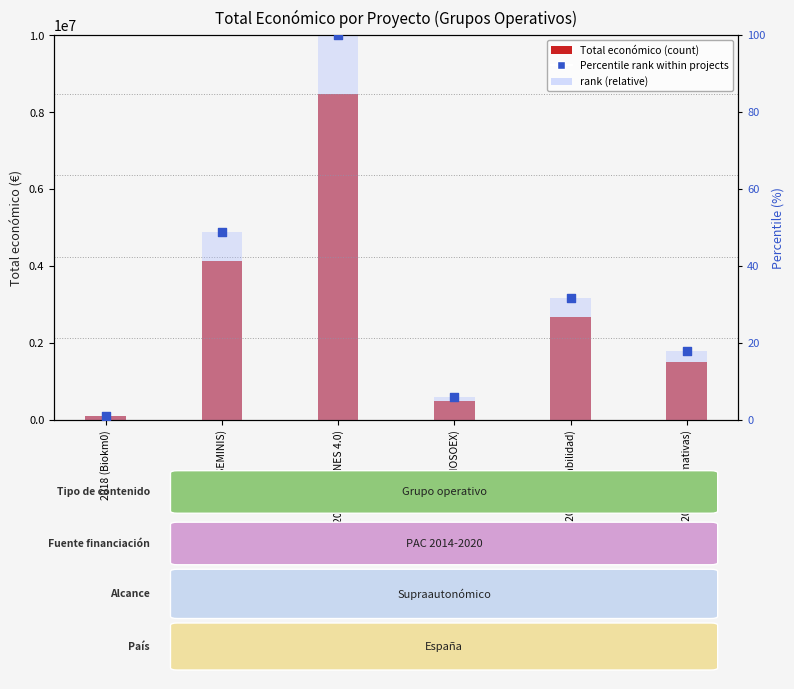

Which series reaches the maximum Y coordinate?

Total económico (€)